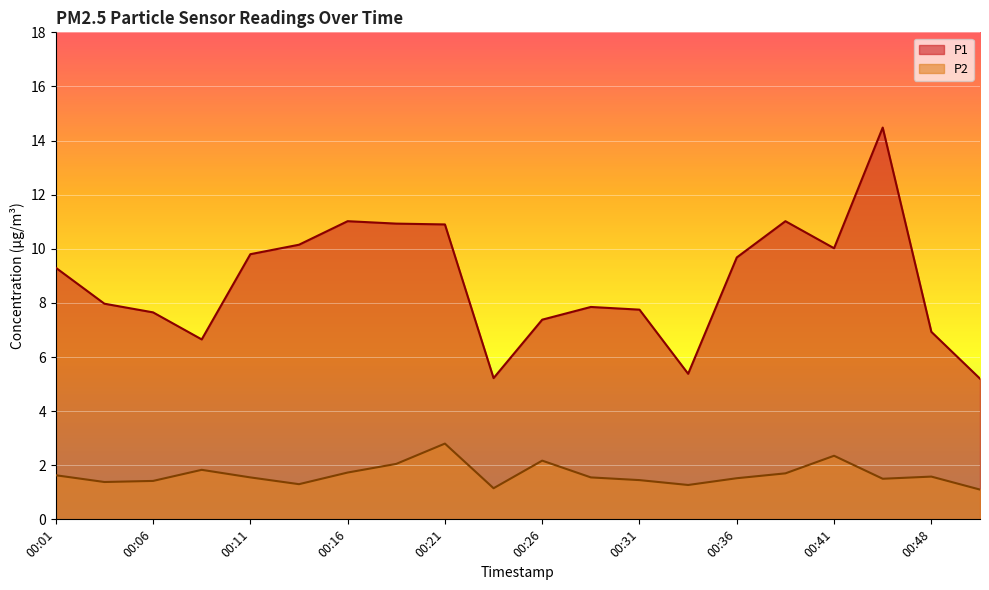

Is it true that P2 equals 1.5 at 00:43?

True